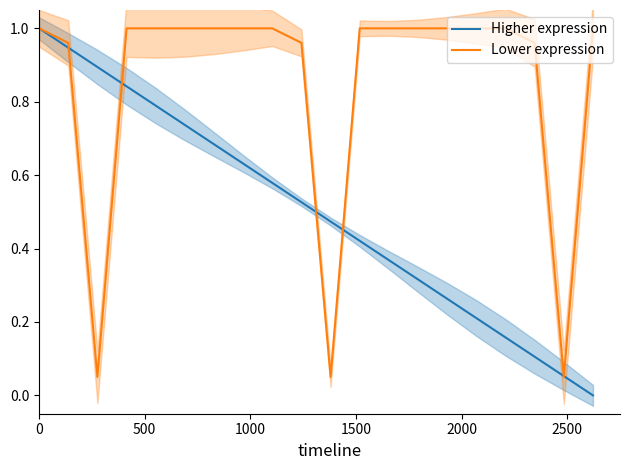

What are all the series names shown in the legend?

Higher expression, Lower expression